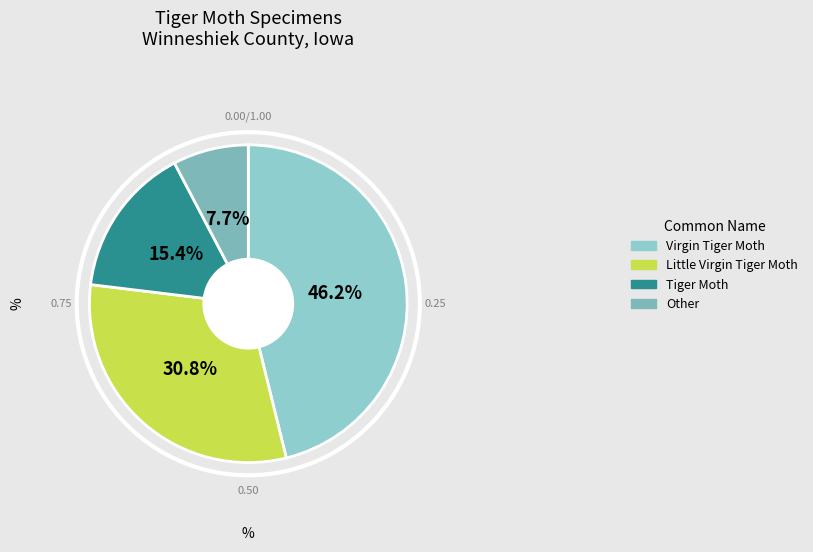

Count the number of slices in the pie.

4